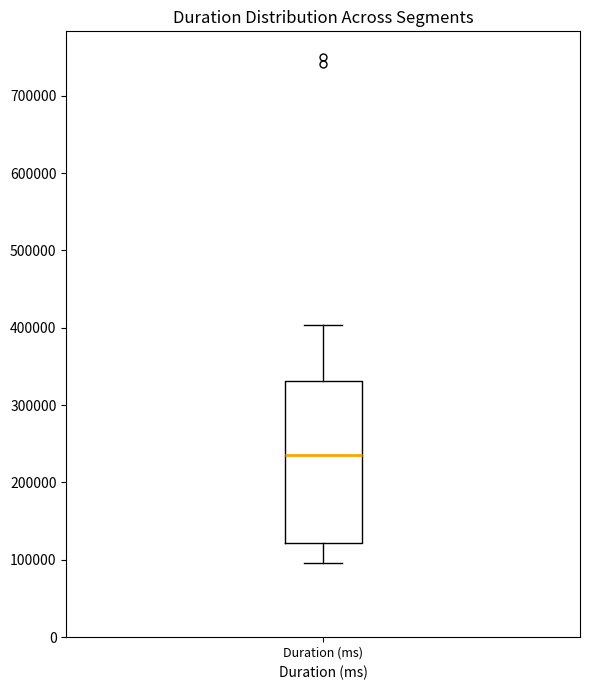

Transcribe this box plot: give where the median line is, the range the box spans, and where the two whiskers end, as read against the y-axis. The values are not printed on the chart, so give them approximately, as read against the axis.

median 240000, box 120000 to 330000, whiskers 100000 to 400000